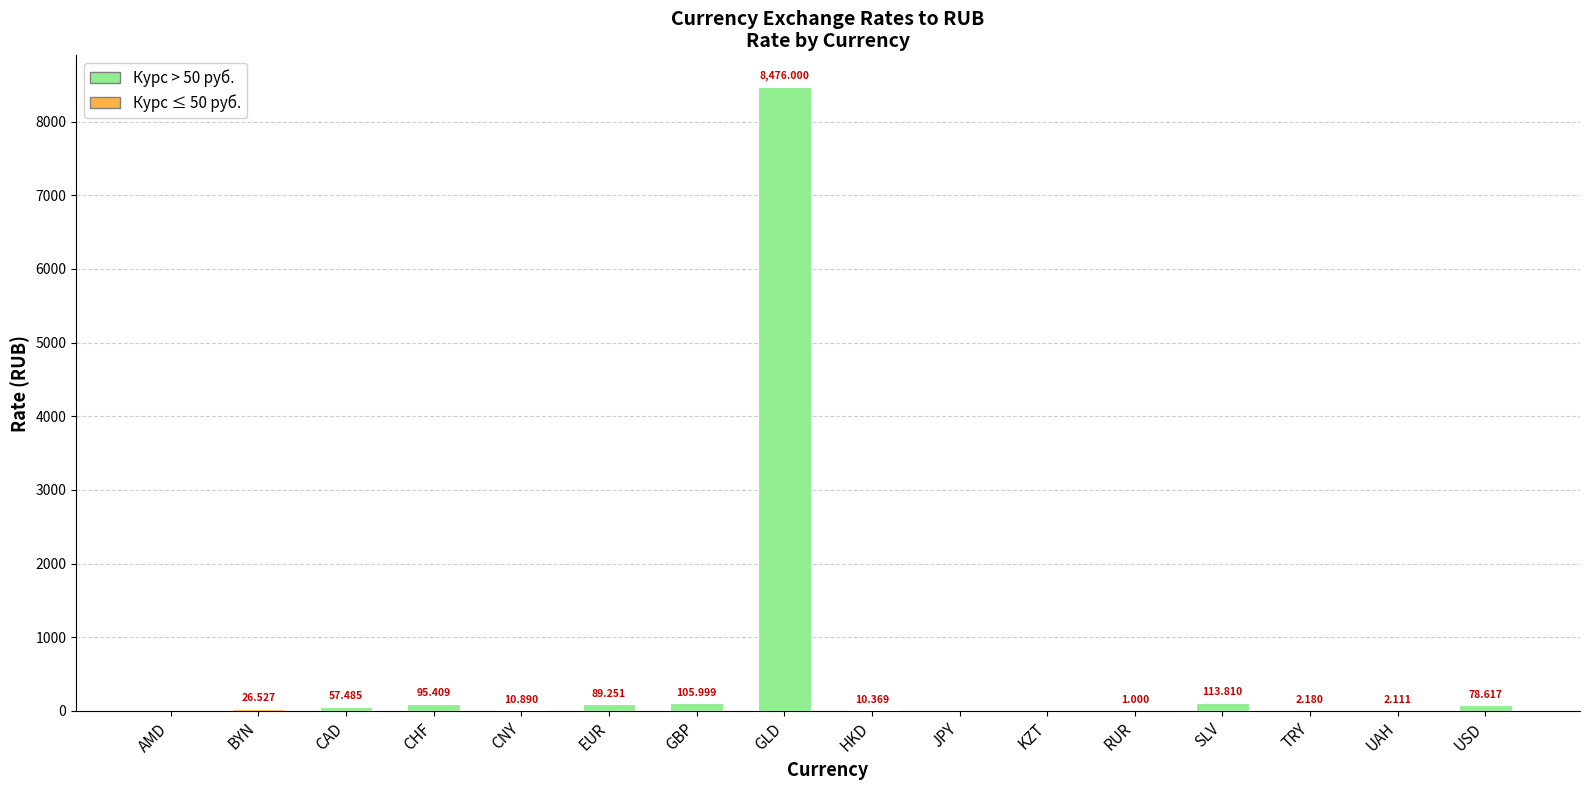

Which label corresponds to the largest value in the chart?

GLD